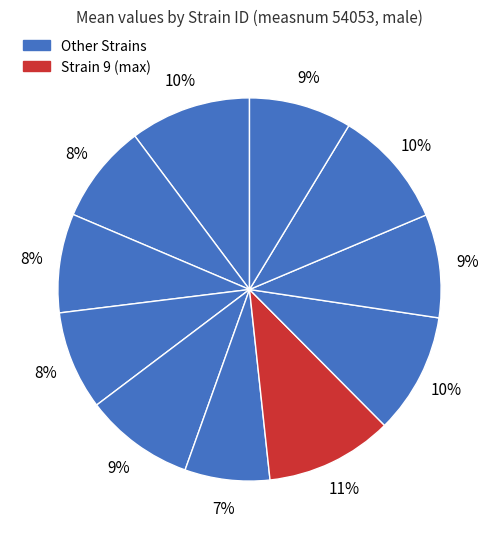

How many slices are in this pie chart?

11